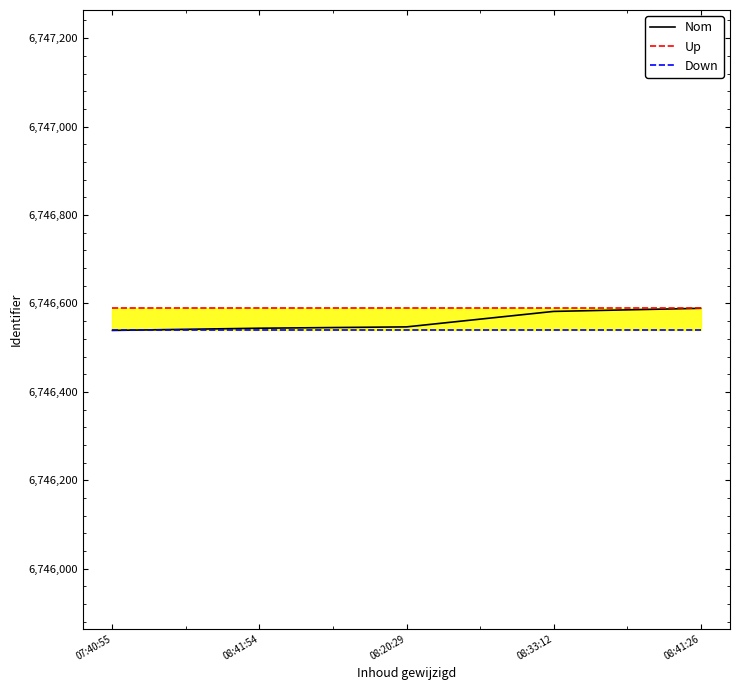

Which category has the lowest value in the Up series?

07:40:55